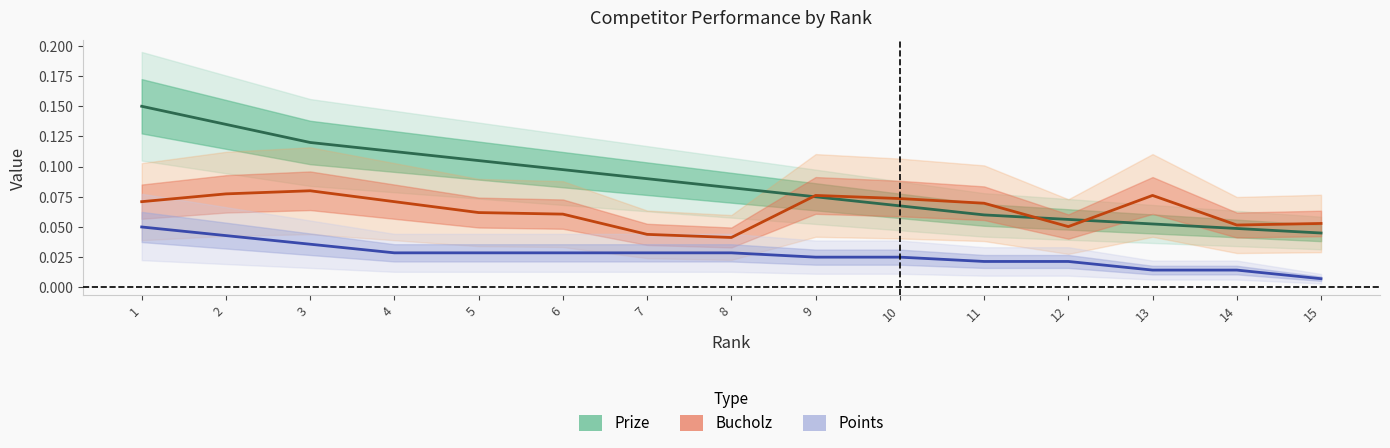

Is this an area chart (filled region under the line)?

No